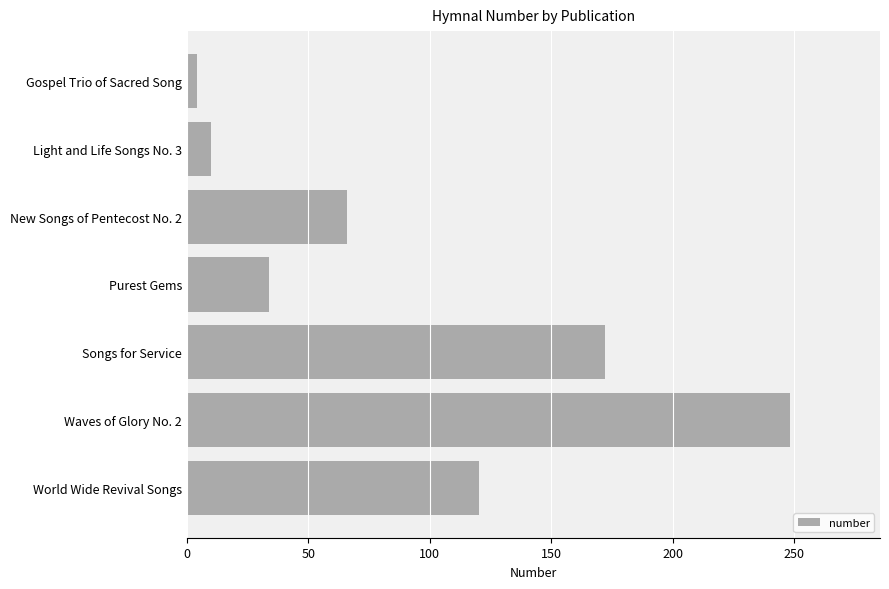

What is the difference between the maximum and minimum values?

244